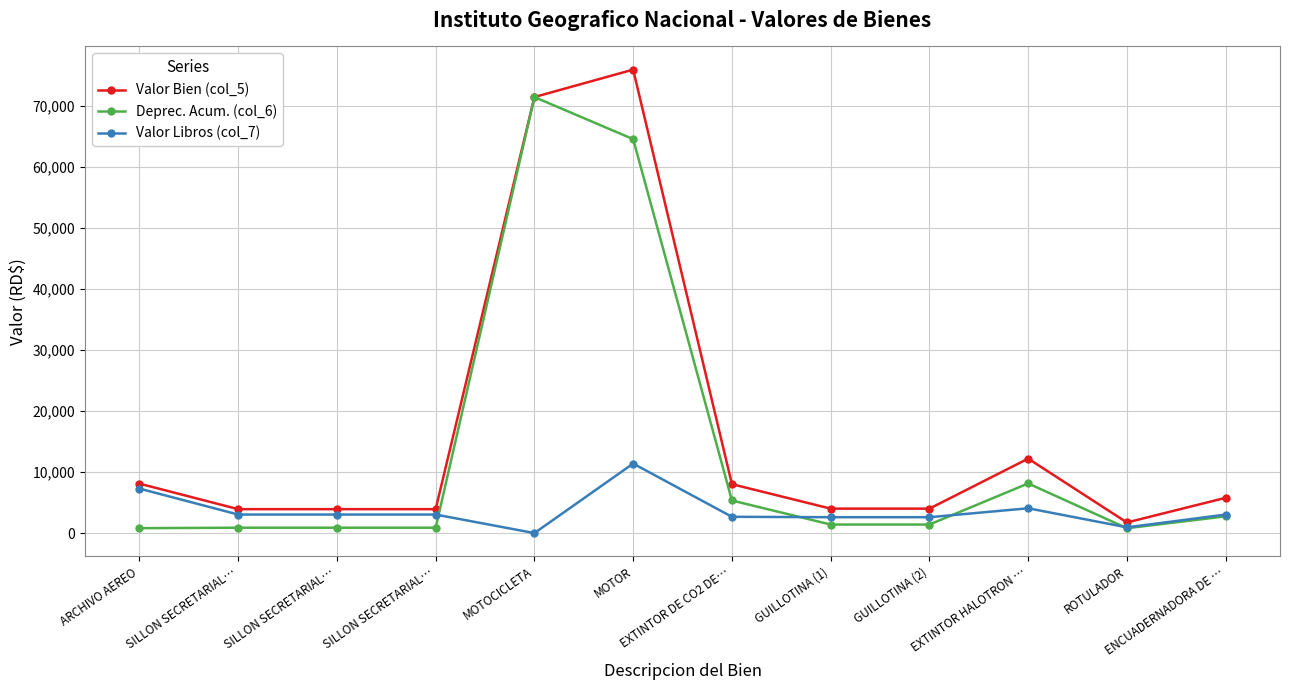

True or false: Valor Libros (col_7) has a value of 3042.0 at SILLON SECRETARIAL….

True